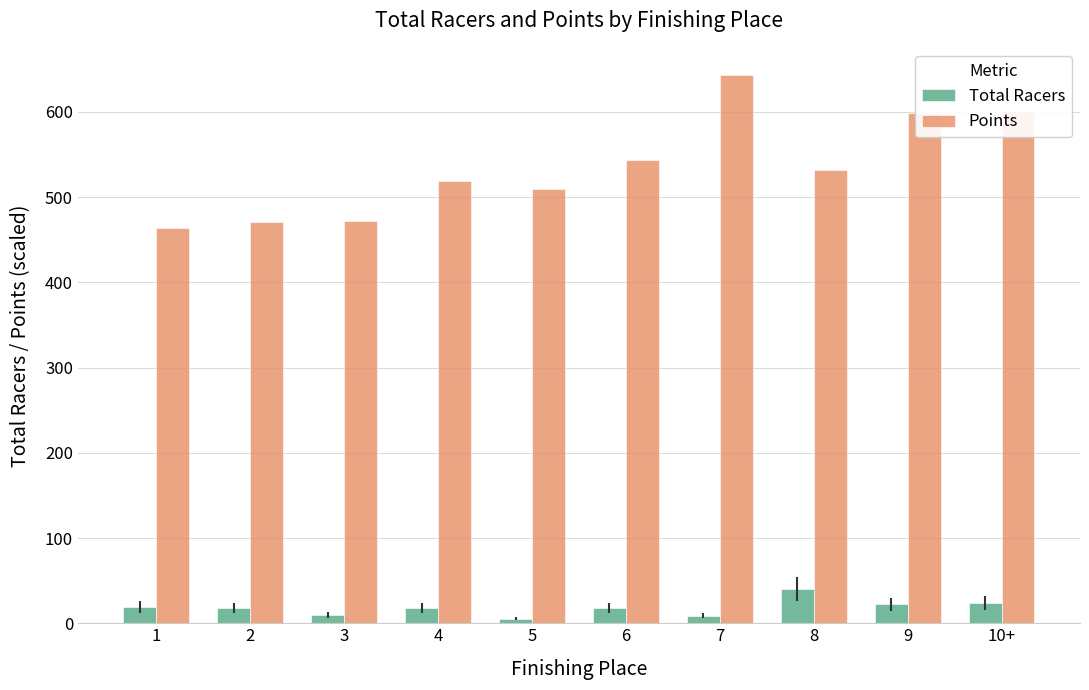

At which category is the sum across all series the highest?

7